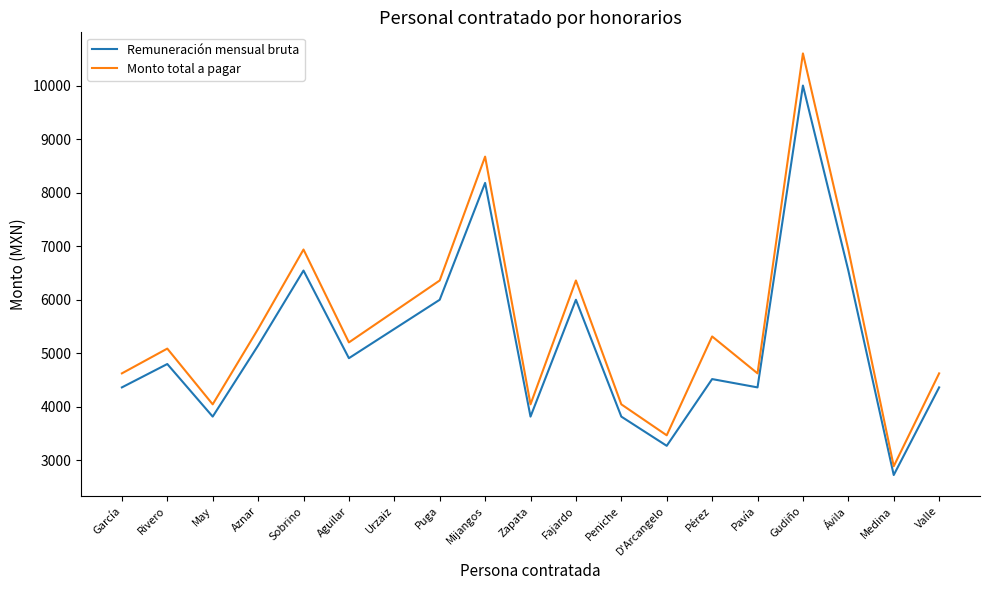

What are all the series names shown in the legend?

Remuneración mensual bruta, Monto total a pagar